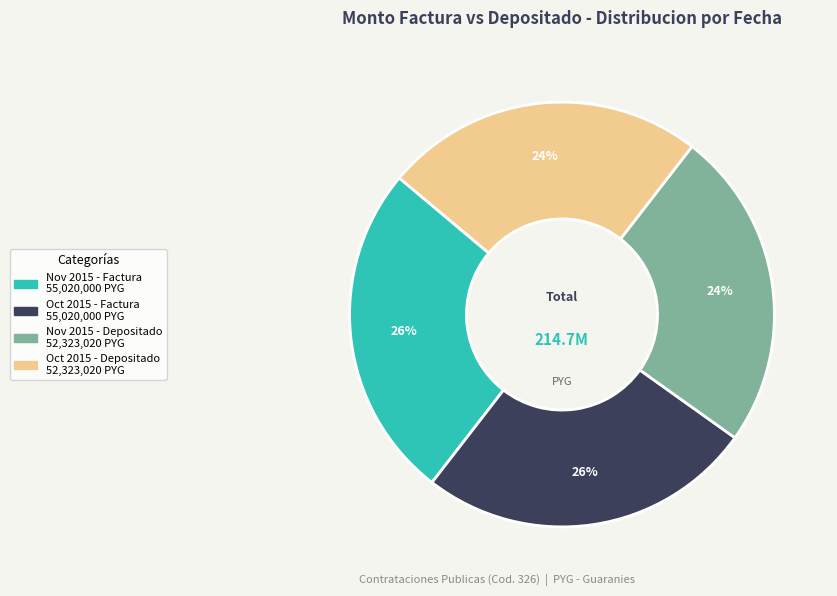

How many segments does this pie chart have?

4